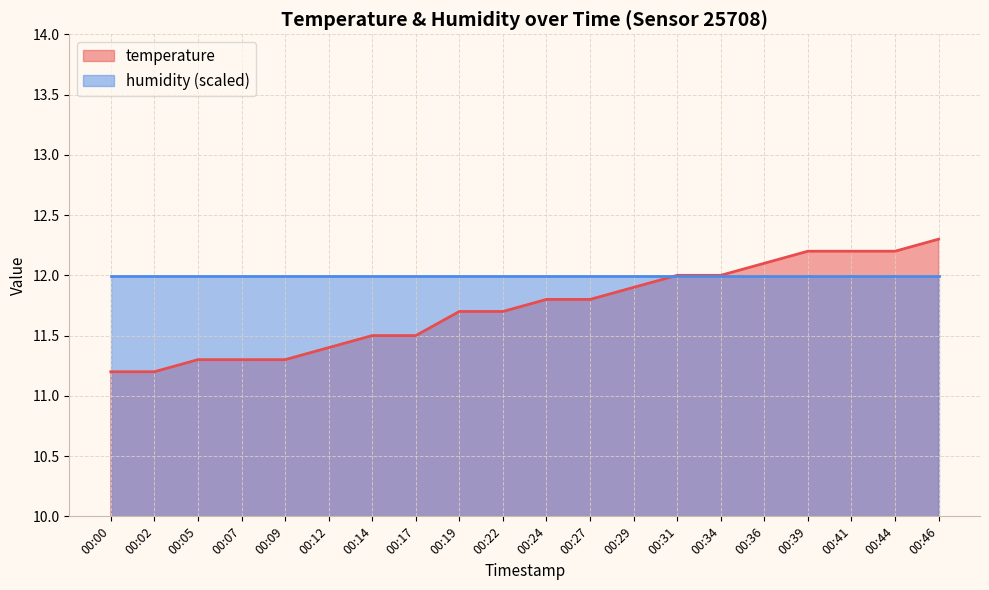

What is the greatest value displayed?

12.3